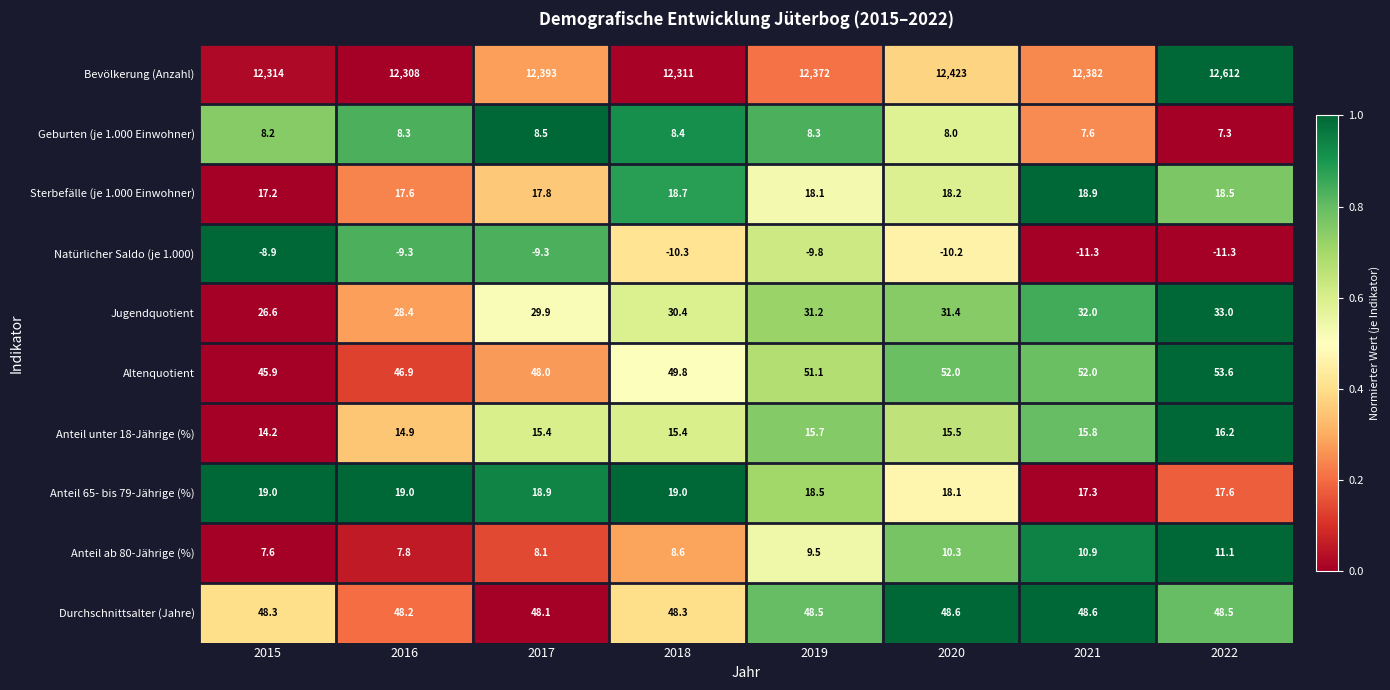

Rank the series by their maximum value, from highest to lowest.

Bevölkerung (Anzahl), Altenquotient, Durchschnittsalter (Jahre), Jugendquotient, Anteil 65- bis 79-Jährige (%), Sterbefälle (je 1.000 Einwohner), Anteil unter 18-Jährige (%), Anteil ab 80-Jährige (%), Geburten (je 1.000 Einwohner), Natürlicher Saldo (je 1.000)